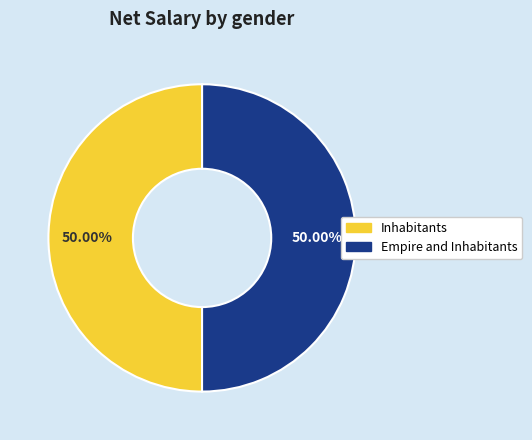

Is the sum of Inhabitants and Empire and Inhabitants greater than half?

Yes